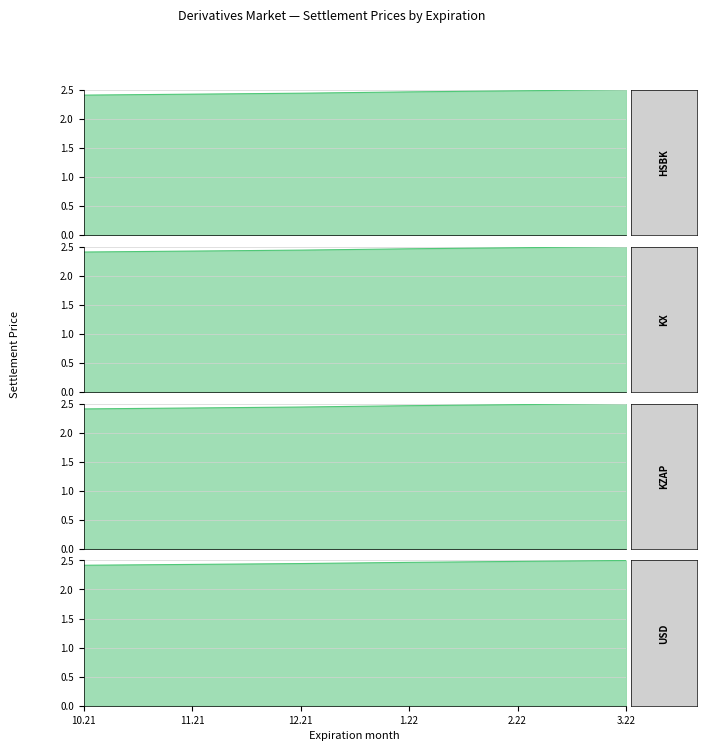

Which label corresponds to the largest value in the chart?

3.22